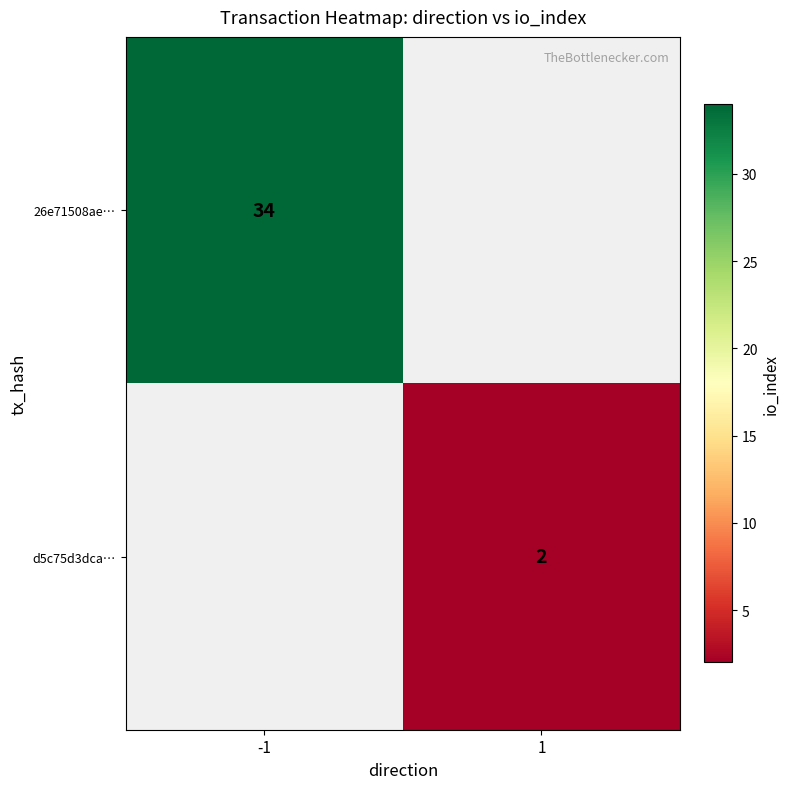

Is it true that d5c75d3dca… equals 3 at 1?

False